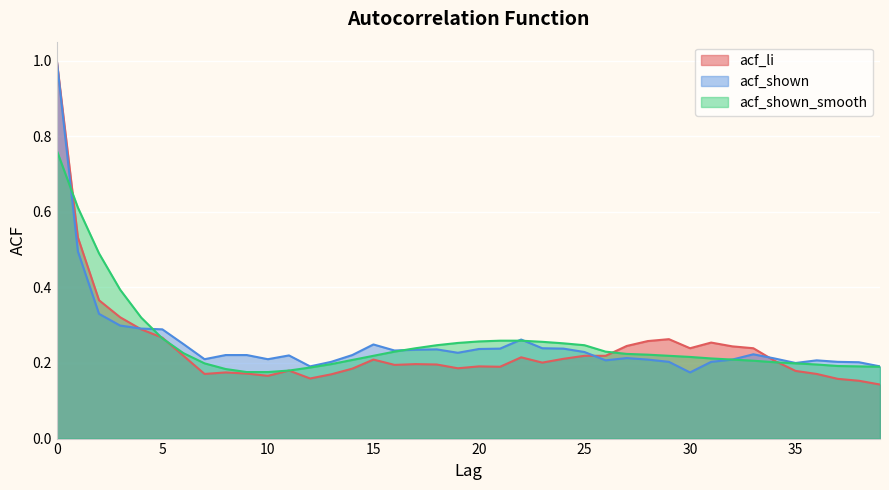

At which label is acf_shown_smooth closest to 0?

9